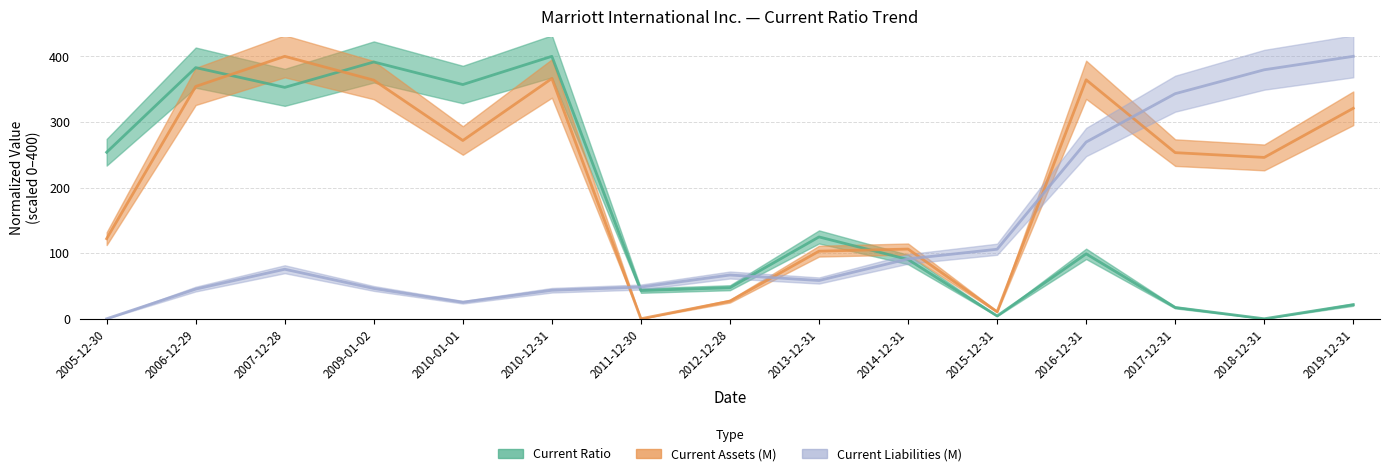

Between 2010-01-01 and 2012-12-28, which series saw the biggest shift?

Current Ratio